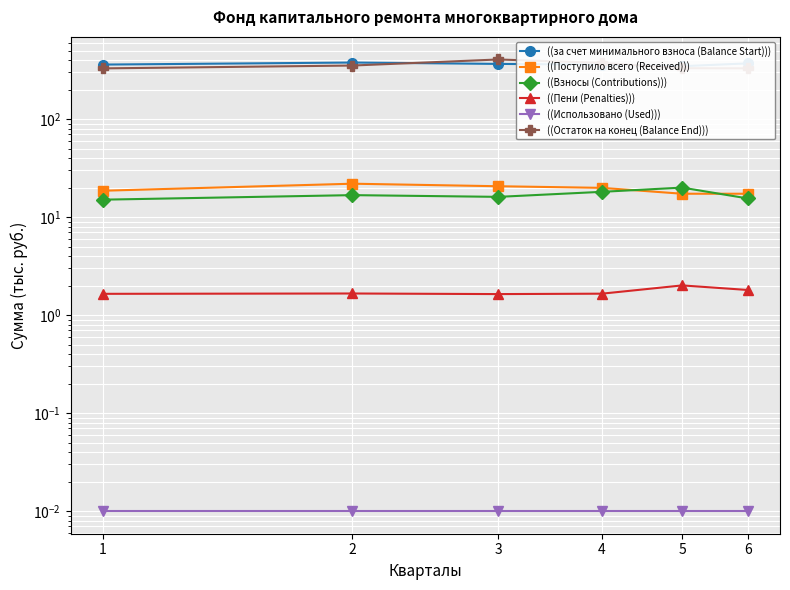

Which series changed the most between 3 and 5?

((Остаток на конец (Balance End)))